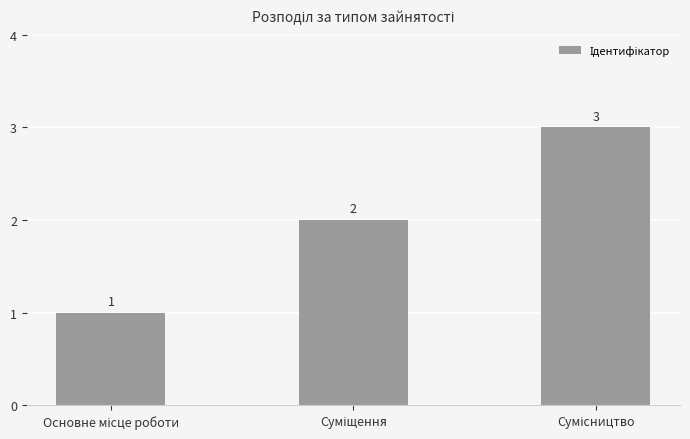

What is the value of the 1st bar from the left?

1